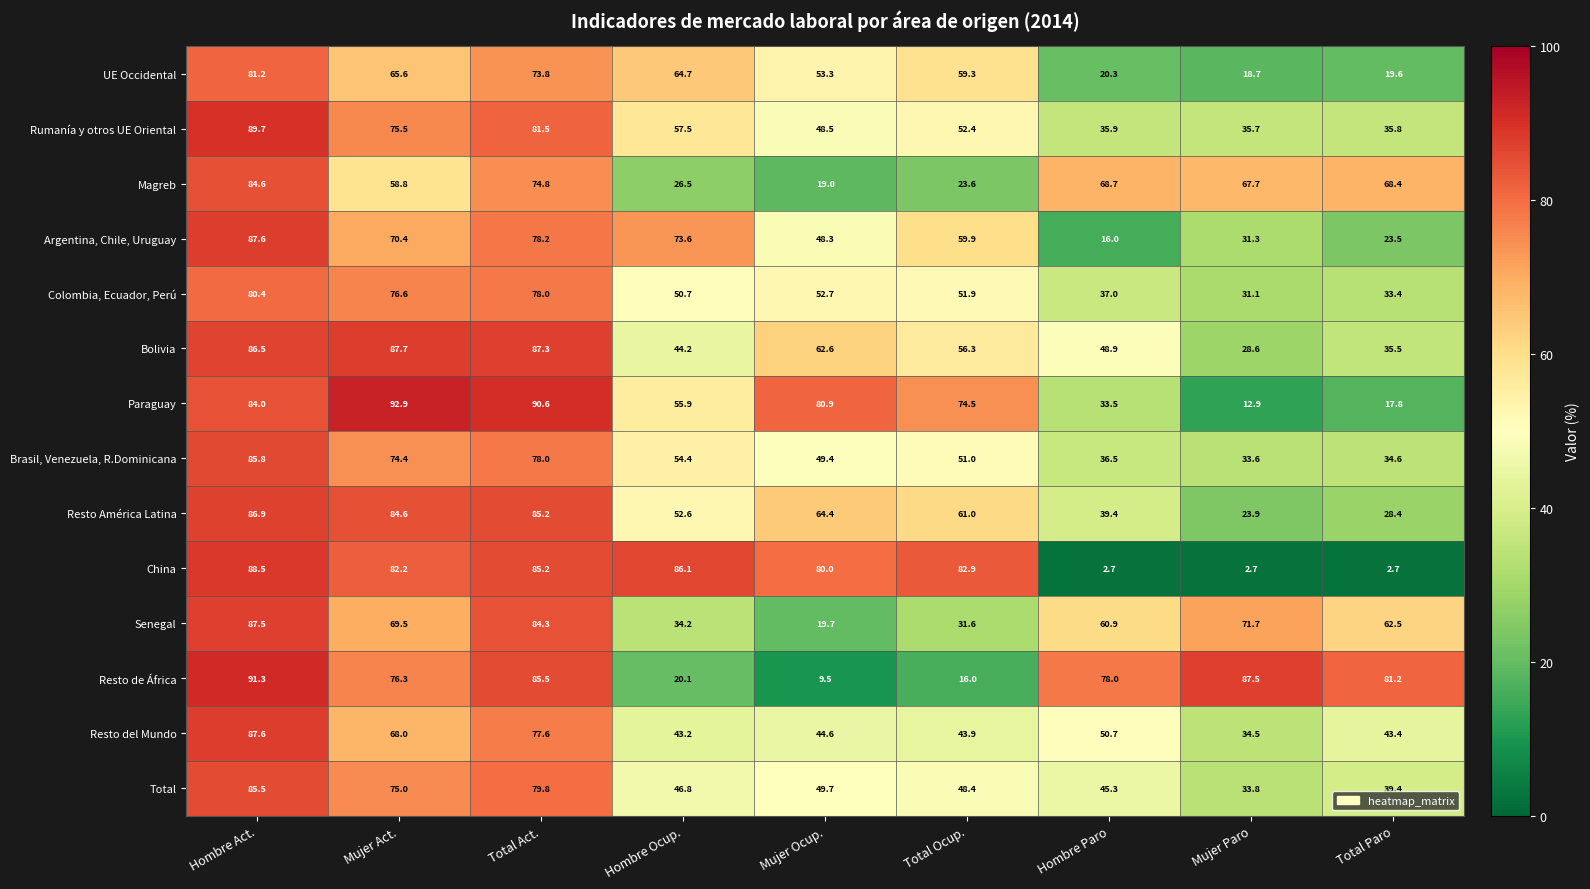

Which series has the largest total across all categories?

Resto de África